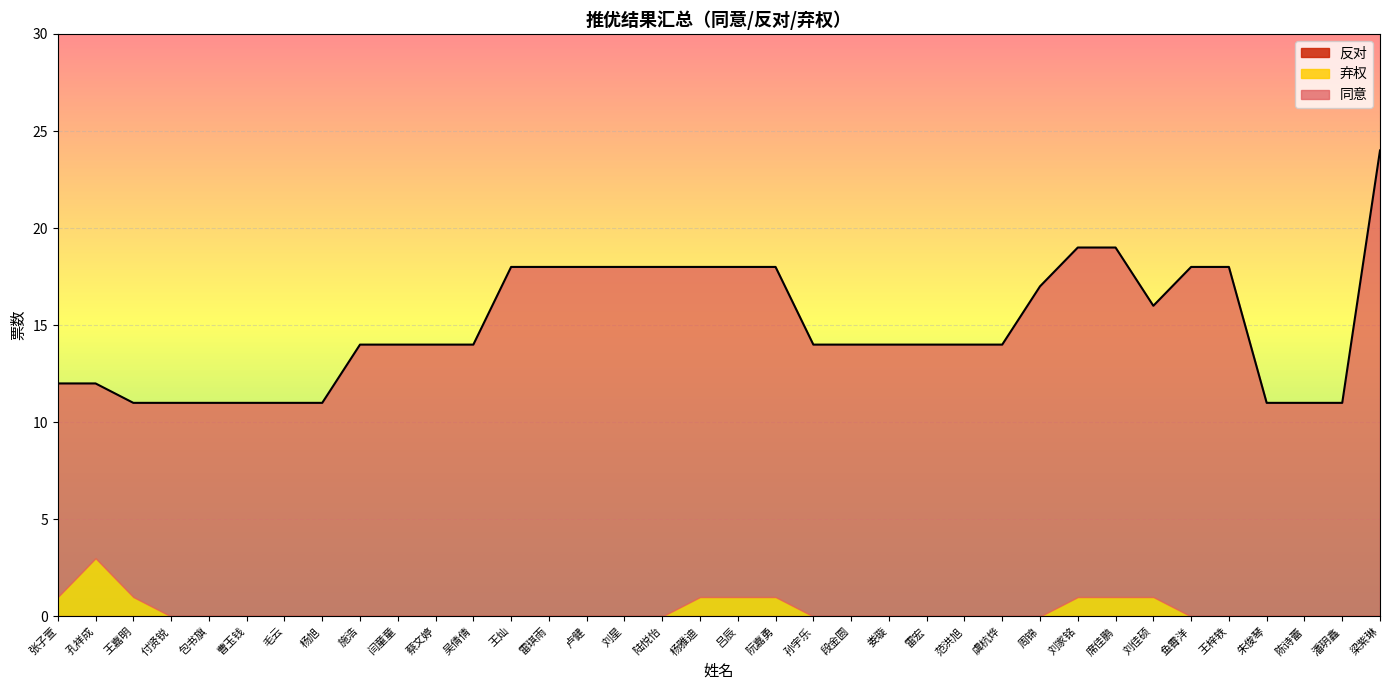

Is it true that 弃权 equals -1 at 王灿?

False